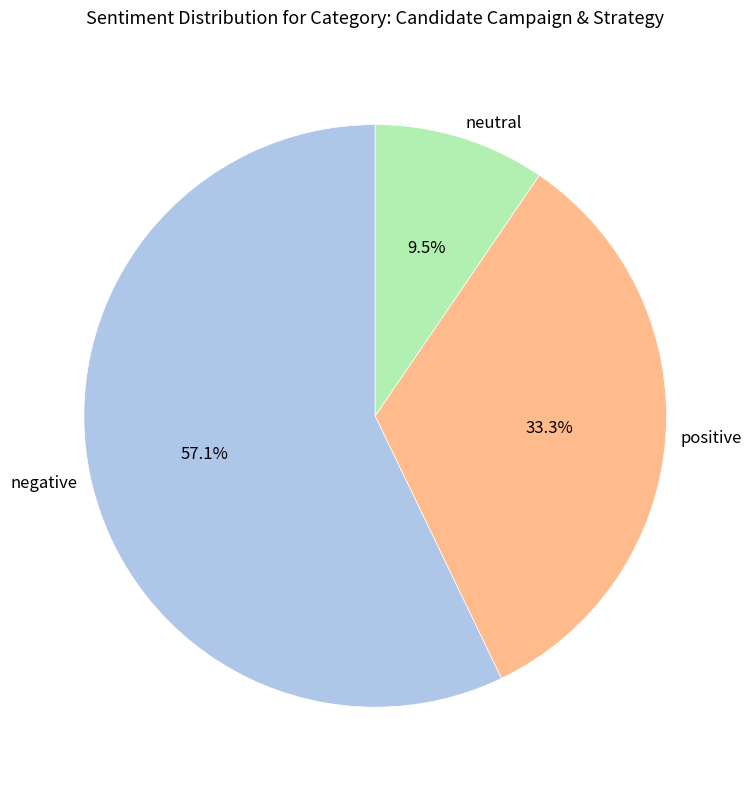

Which category accounts for the majority?

negative